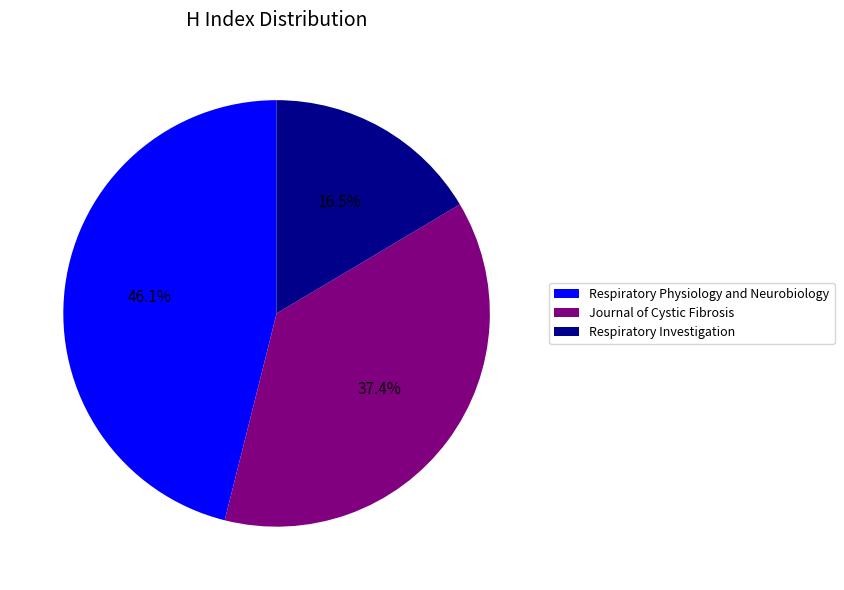

What percentage do Journal of Cystic Fibrosis and Respiratory Physiology and Neurobiology together represent?

83.5%